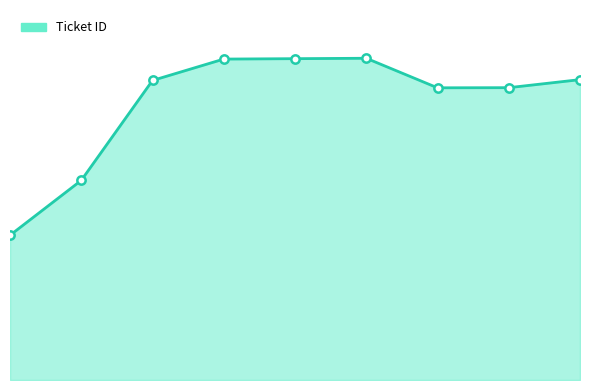

Does the chart display data point markers on the line(s)?

No